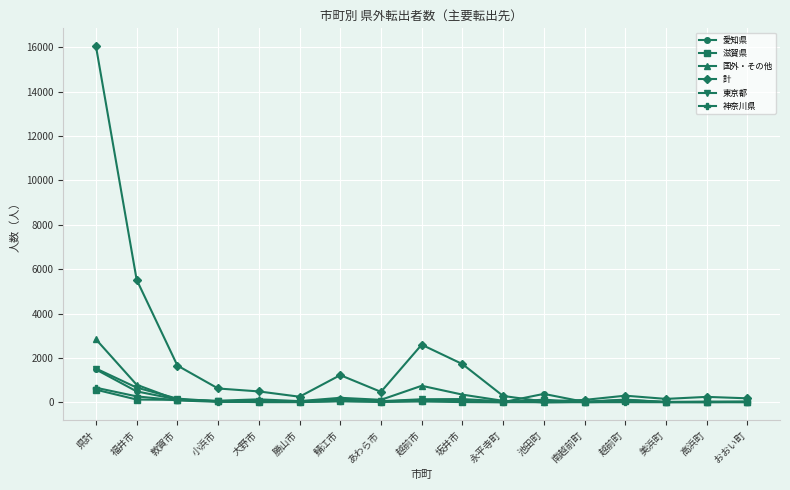

How many categories are shown in the chart?

17